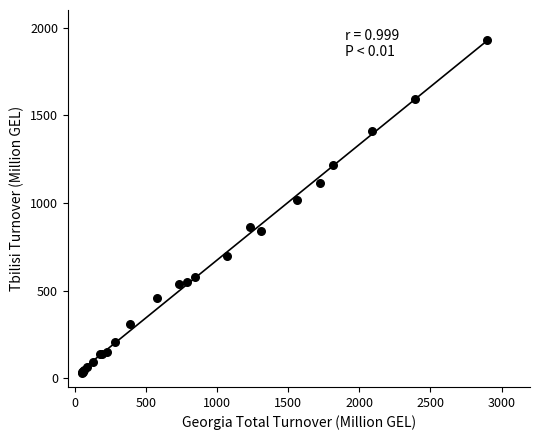

What Y value in the scatter plot is closest to 977?

1014.2